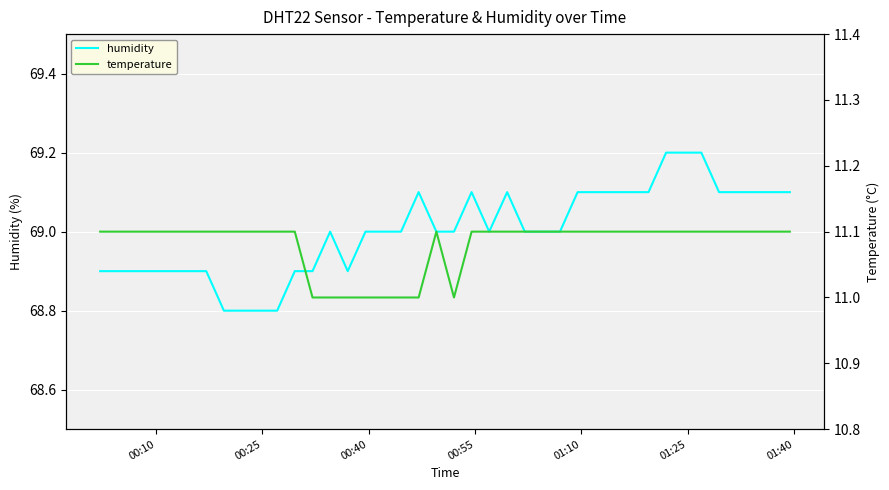

What is the difference between the maximum and minimum values in the temperature series?

0.1